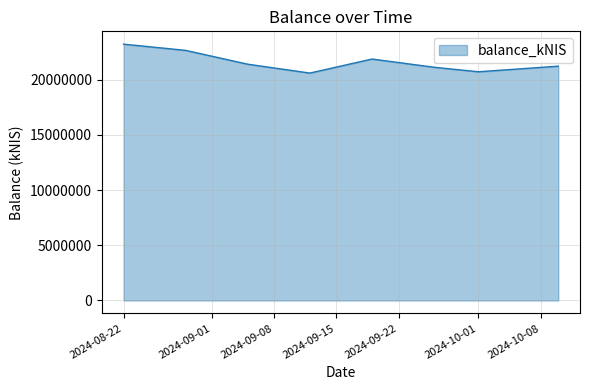

What is the average value?

21605879.6